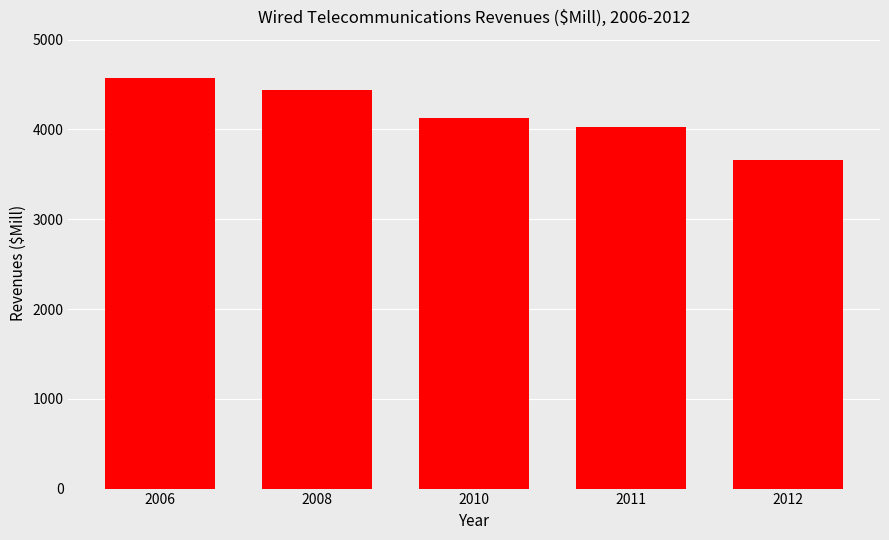

What is the total value across all series at 2008?

4435.2